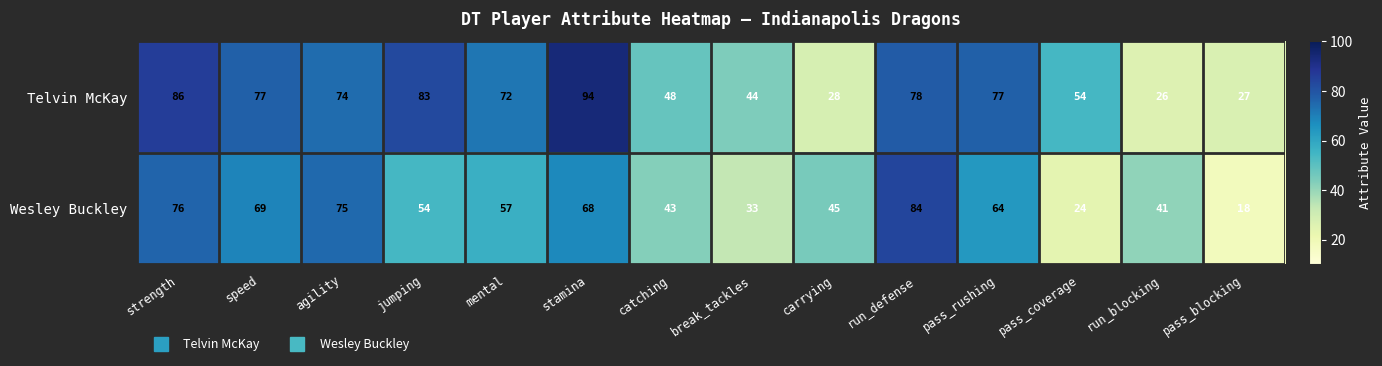

Between strength and catching, which series saw the biggest shift?

Telvin McKay